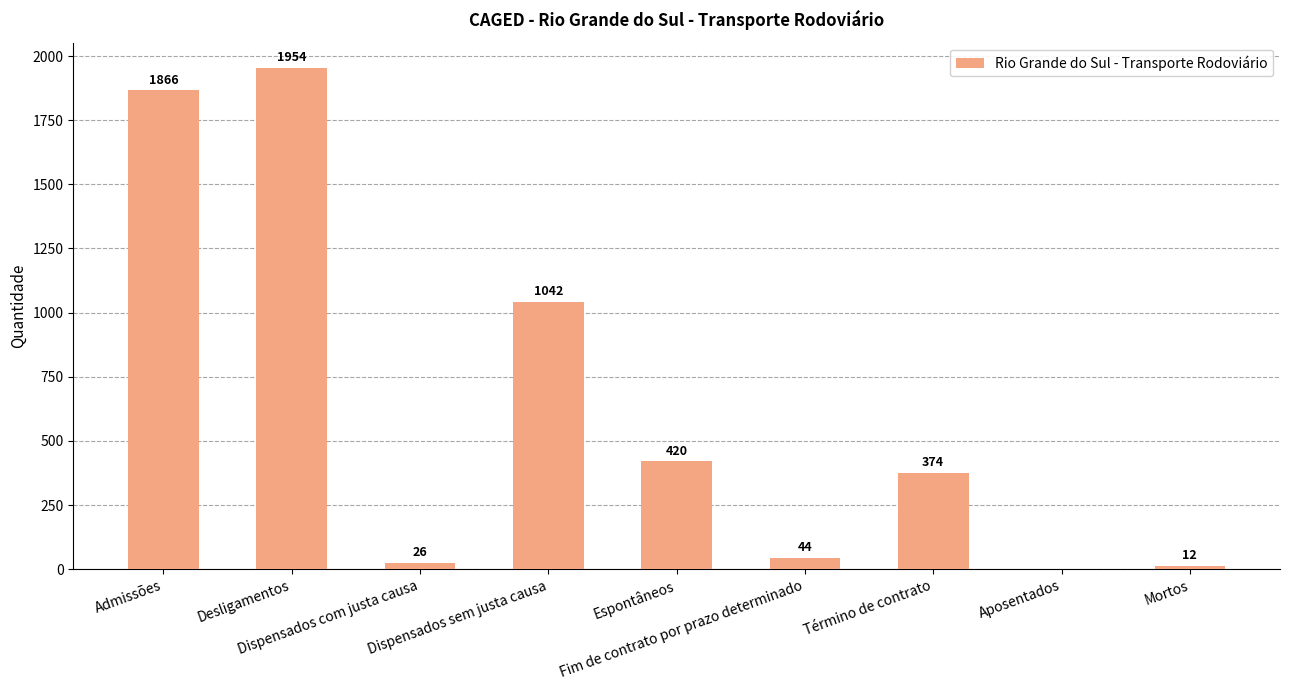

What is the sum of all values?

5738